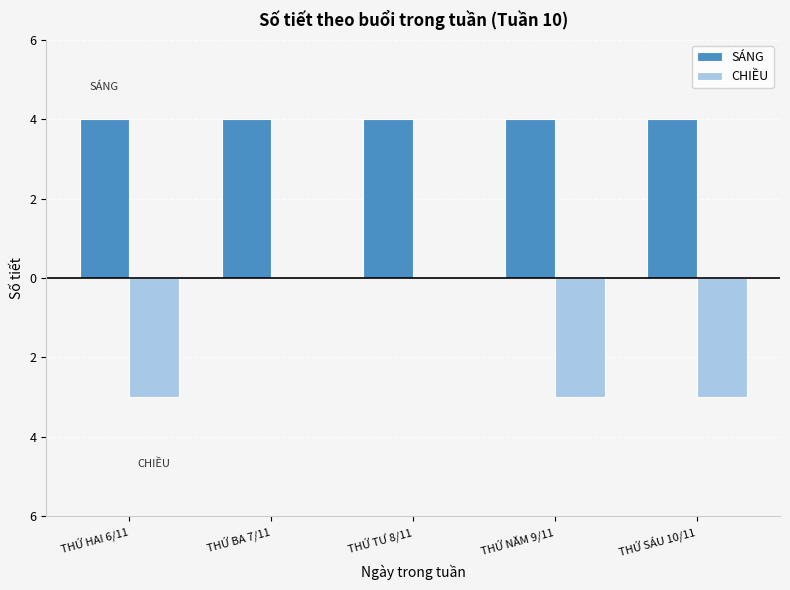

Between THỨ SÁU 10/11 and THỨ NĂM 9/11, which is larger?

THỨ SÁU 10/11